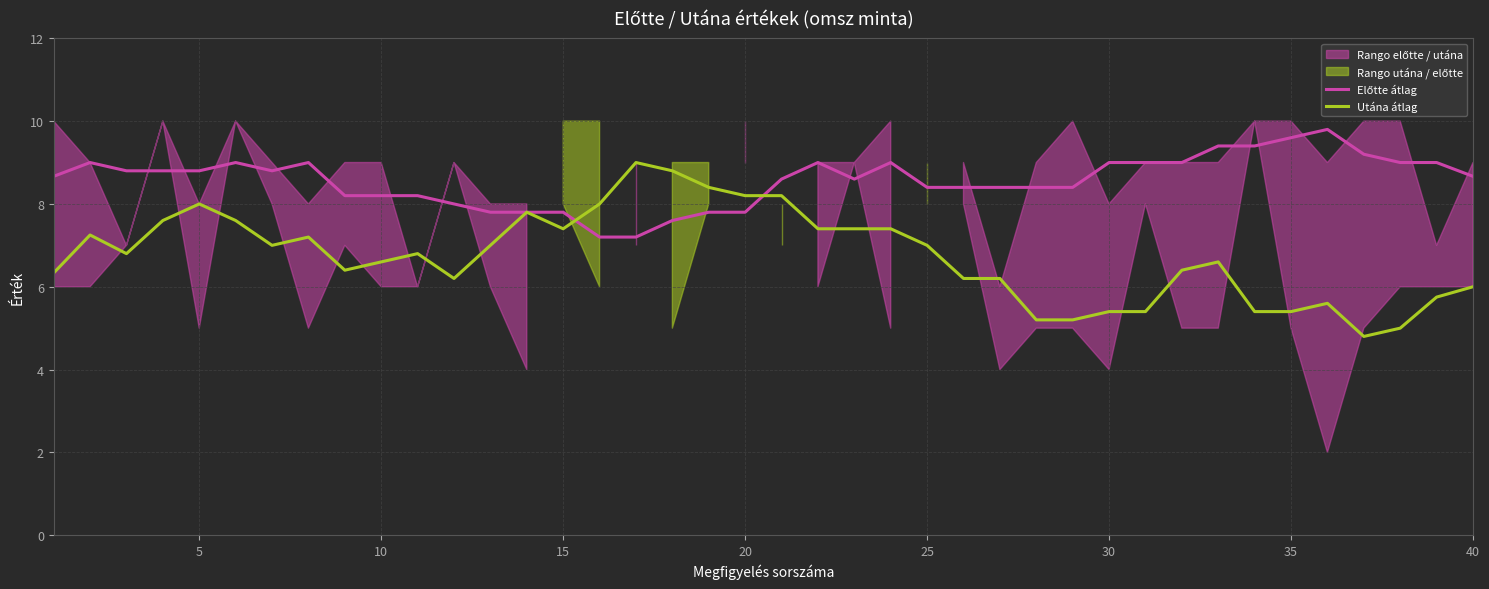

True or false: Előtte átlag has more than 0 points higher than both neighbors.

True